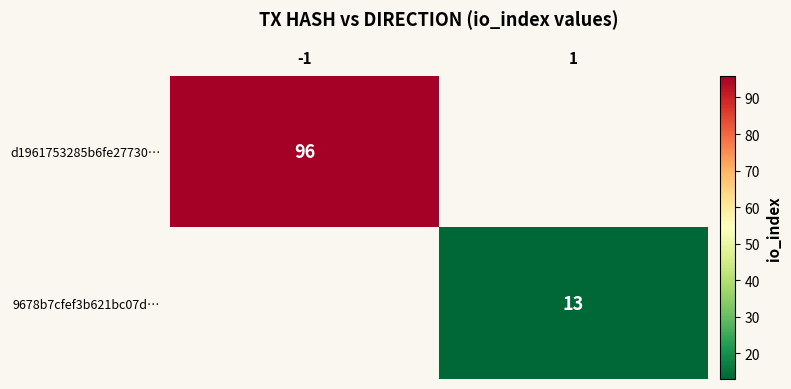

Is it true that d1961753285b6fe27730… equals 96 at -1?

True